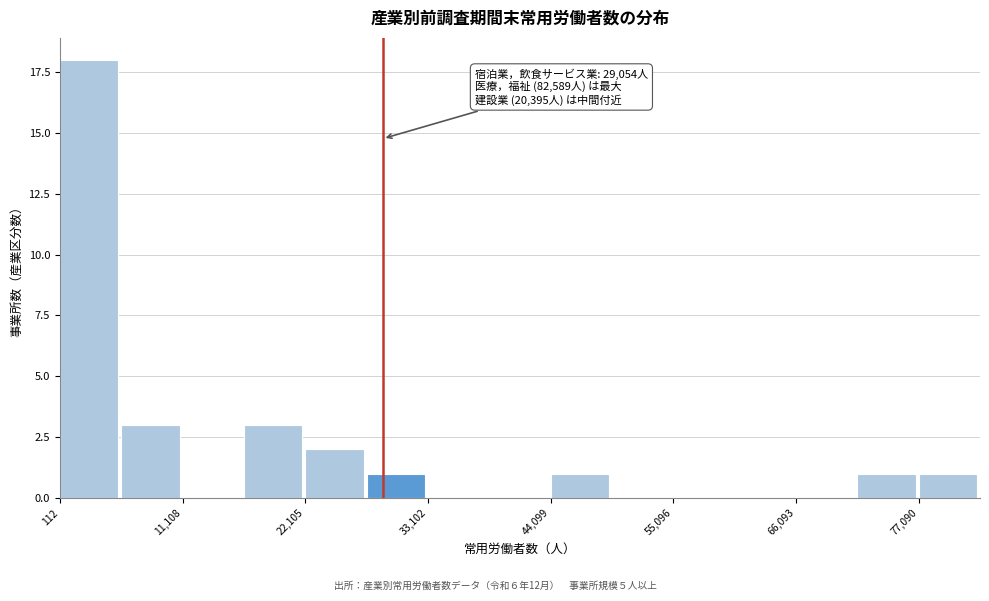

Read against the x-axis, roughly where is the centre of the tallest bar?

2000